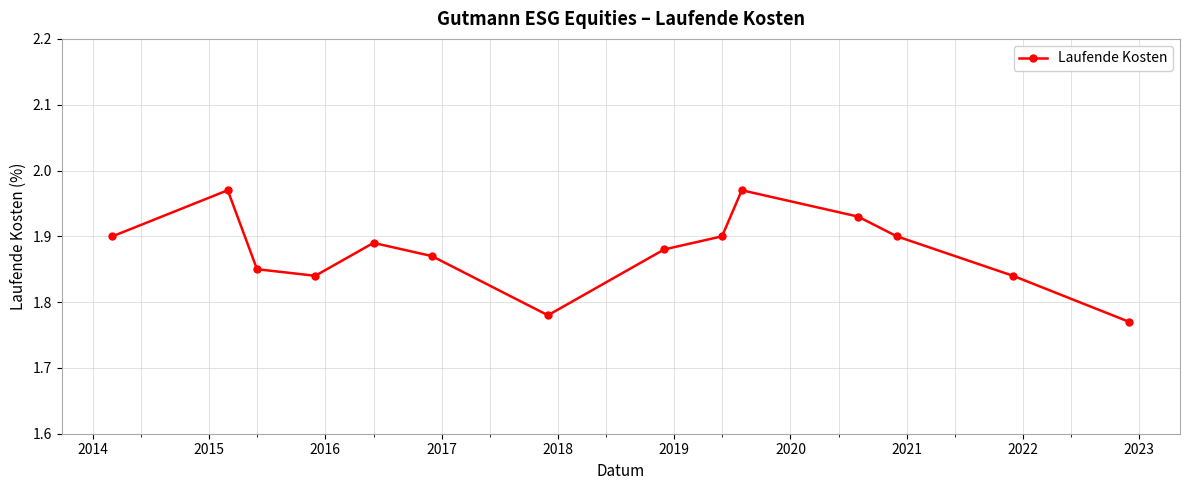

What is the sum of all values?

26.3